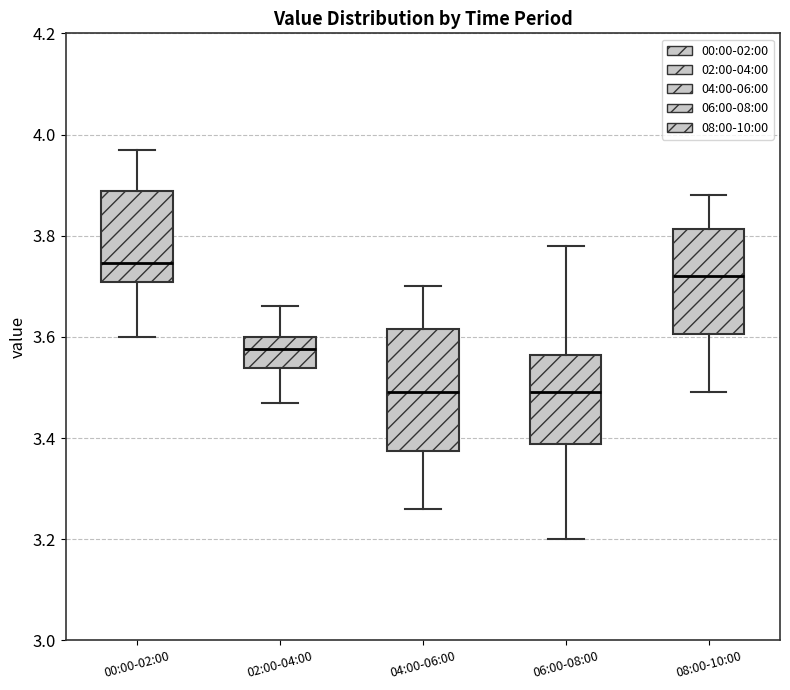

Reading left to right, transcribe this box plot: for each box, give where its median line is, the range the box spans, and where its two whiskers end, as read against the y-axis. The values are not printed on the chart, so give them approximately, as read against the axis.

00:00-02:00: median 3.74, box 3.70 to 3.88, whiskers 3.60 to 3.98
02:00-04:00: median 3.58, box 3.54 to 3.60, whiskers 3.48 to 3.66
04:00-06:00: median 3.50, box 3.38 to 3.62, whiskers 3.26 to 3.70
06:00-08:00: median 3.50, box 3.38 to 3.56, whiskers 3.20 to 3.78
08:00-10:00: median 3.72, box 3.60 to 3.82, whiskers 3.50 to 3.88